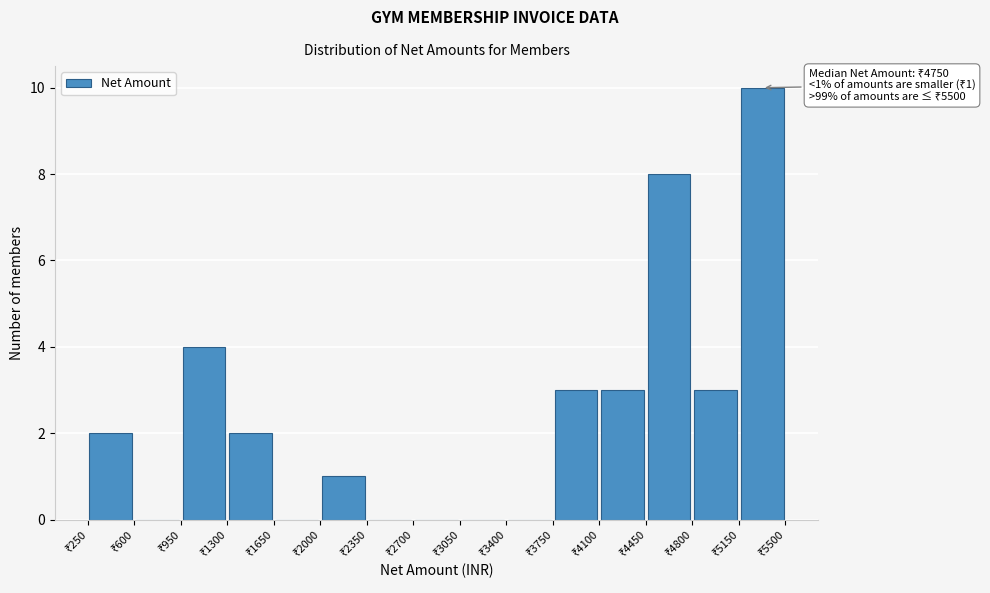

Which range on the x-axis has the tallest bar?

5150 to 5500